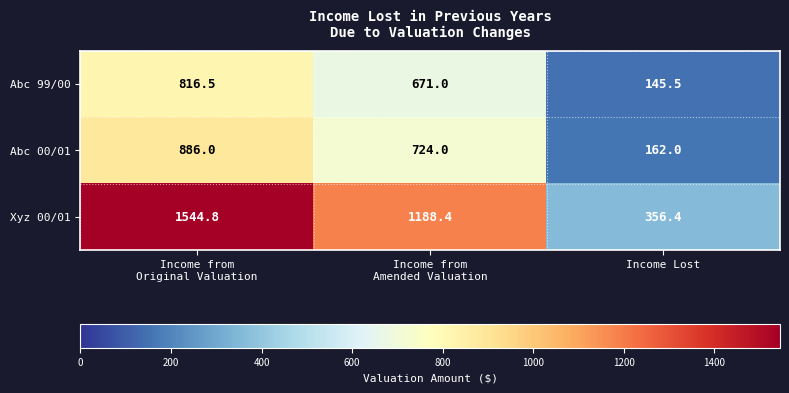

At which category is the sum across all series the highest?

Income from
Original Valuation